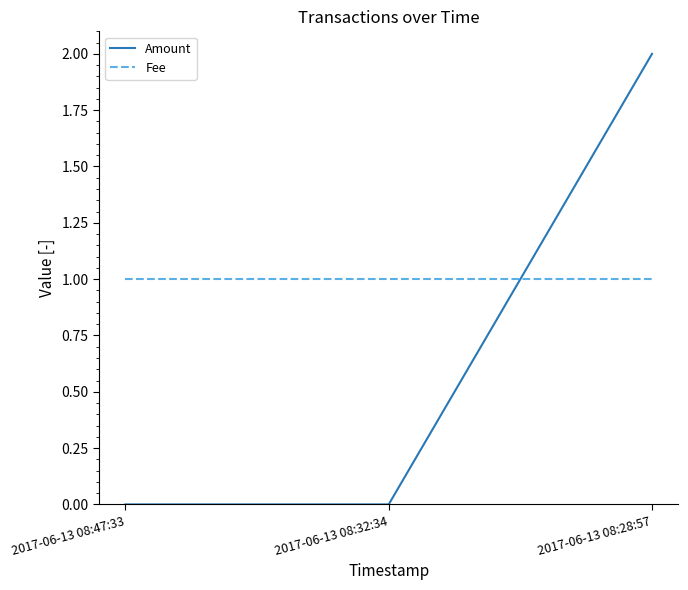

What are all the series names shown in the legend?

Amount, Fee